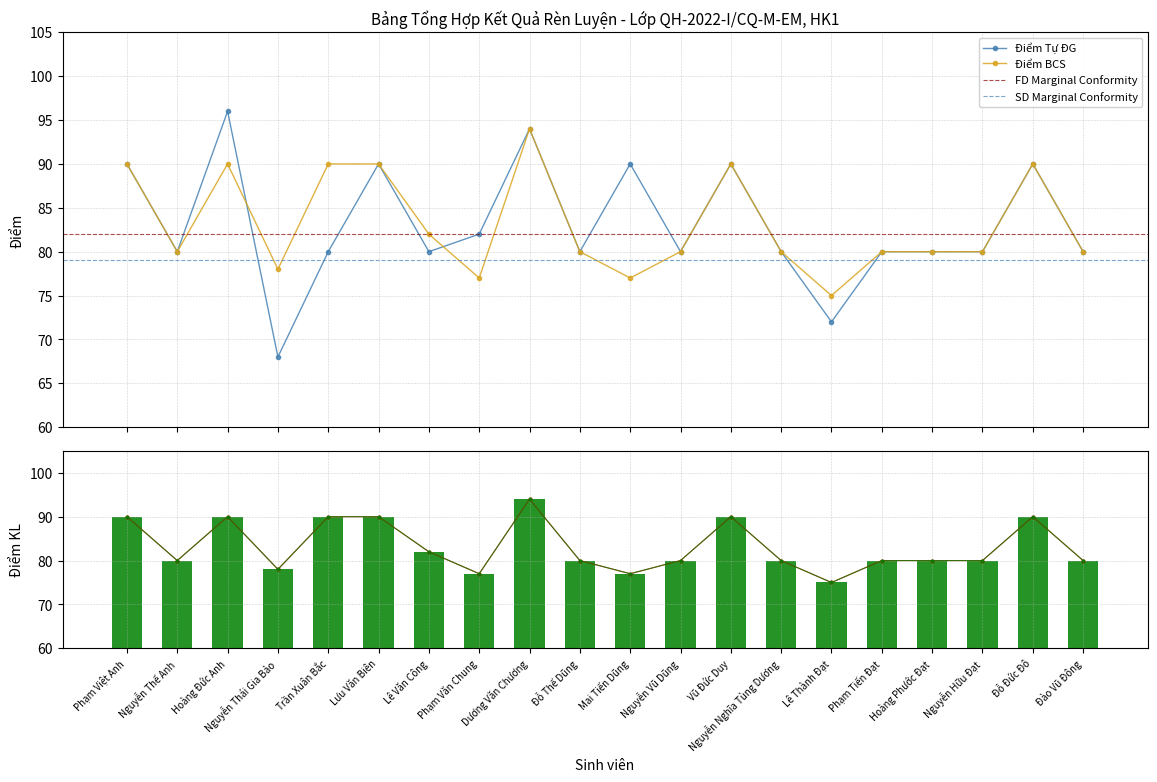

True or false: Điểm CV has a value of 80 at Hoàng Phước Đạt.

True